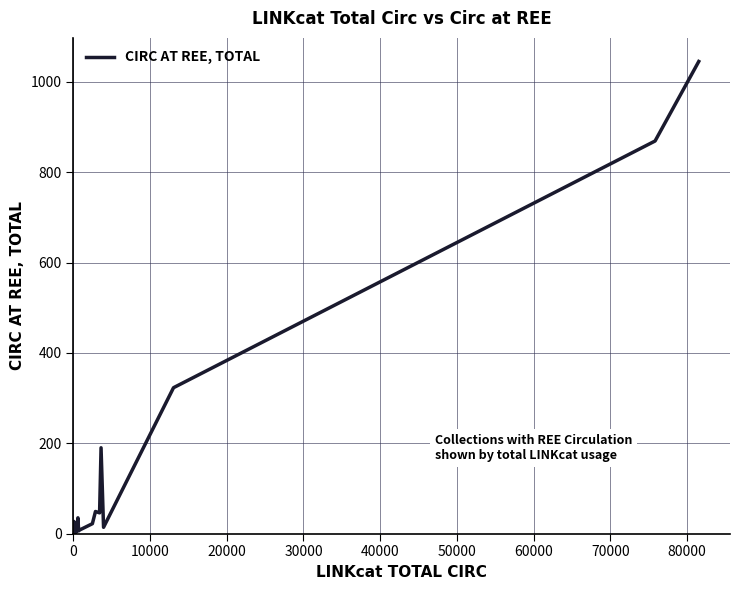

How many series are shown in this chart?

1